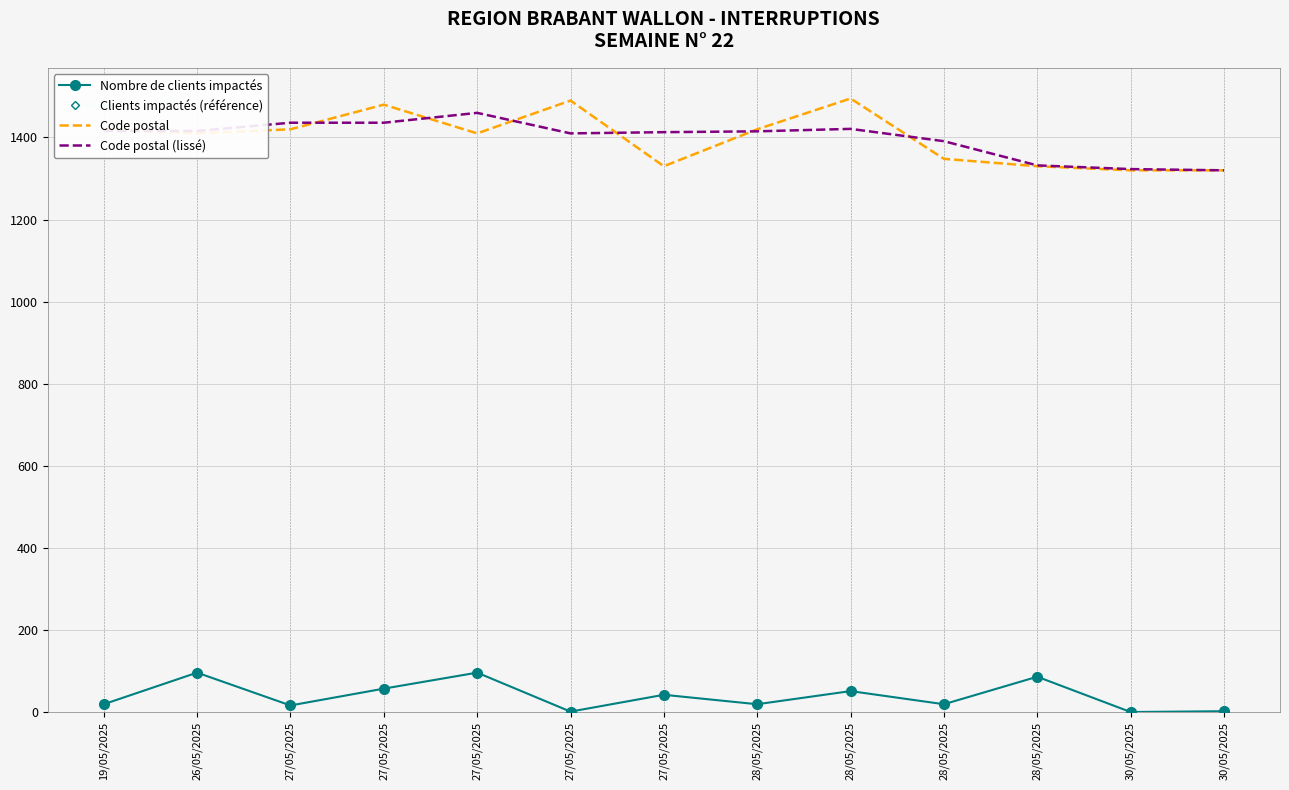

Is this an area chart (filled region under the line)?

No